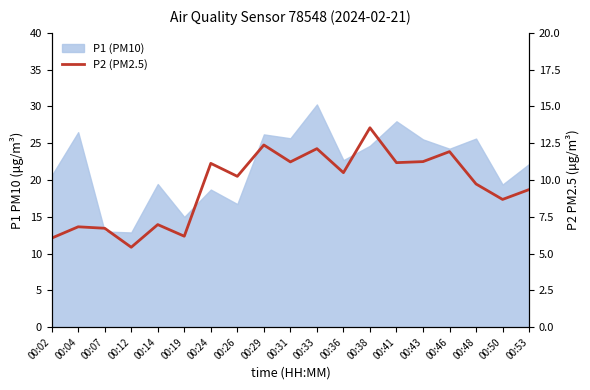

At which category does the data reach its first local peak?

00:04